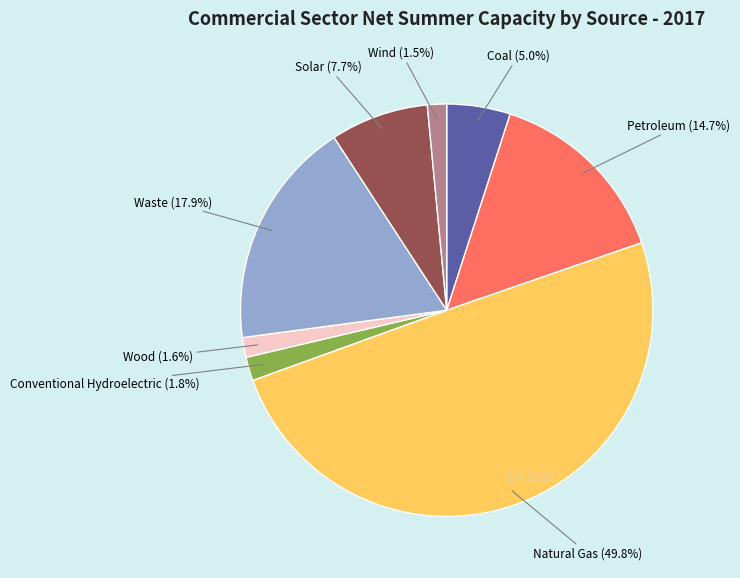

How many slices are in this pie chart?

8